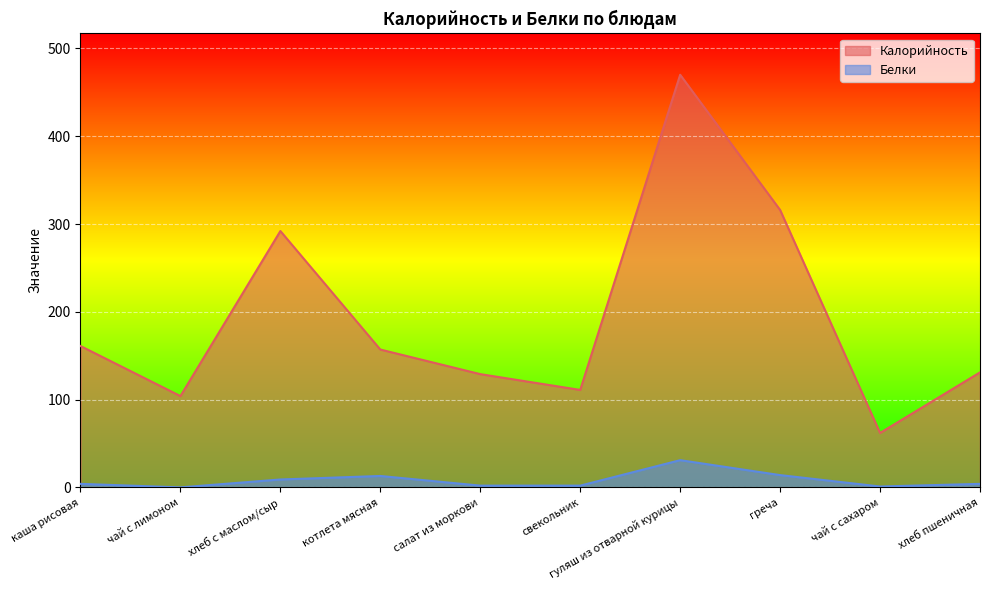

True or false: Белки and Калорийность intersect in this chart.

False